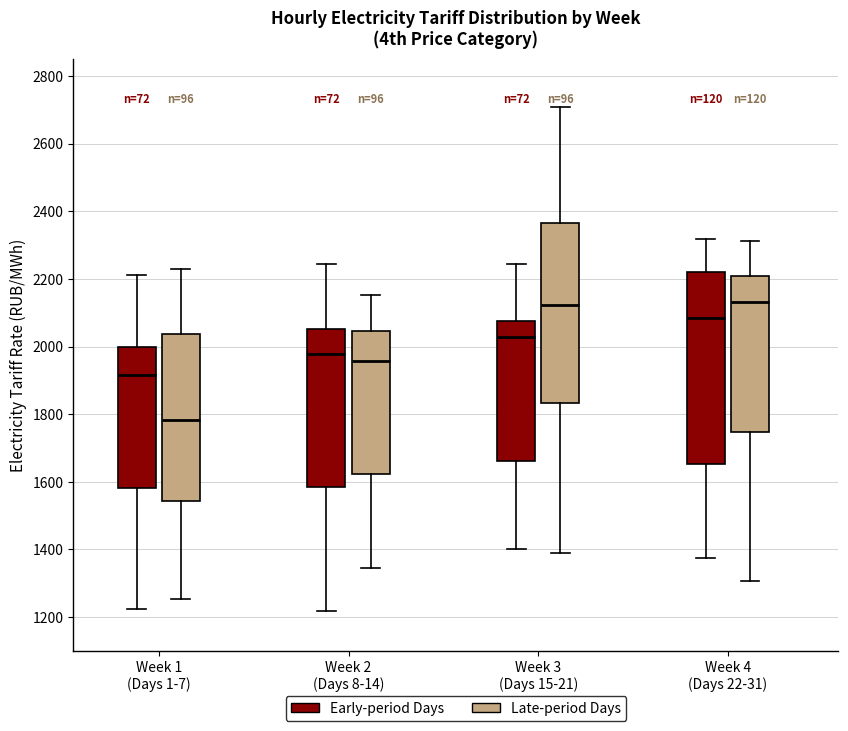

Reading left to right, read every box against the y-axis: the position of its median line, the range the box covers, and the ends of its whiskers. The values are not printed on the chart, so give them approximately, as read against the axis.

Week 1 (Days 1-7) (Early-period Days): median 1920, box 1580 to 2000, whiskers 1220 to 2220
Week 1 (Days 1-7) (Late-period Days): median 1780, box 1540 to 2040, whiskers 1260 to 2220
Week 2 (Days 8-14) (Early-period Days): median 1980, box 1580 to 2060, whiskers 1220 to 2240
Week 2 (Days 8-14) (Late-period Days): median 1960, box 1620 to 2040, whiskers 1340 to 2160
Week 3 (Days 15-21) (Early-period Days): median 2020, box 1660 to 2080, whiskers 1400 to 2240
Week 3 (Days 15-21) (Late-period Days): median 2120, box 1840 to 2360, whiskers 1380 to 2700
Week 4 (Days 22-31) (Early-period Days): median 2080, box 1660 to 2220, whiskers 1380 to 2320
Week 4 (Days 22-31) (Late-period Days): median 2140, box 1740 to 2200, whiskers 1300 to 2320